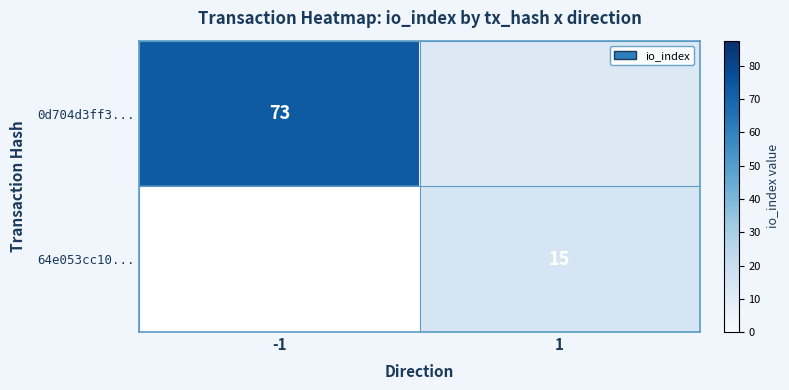

Is the value of 0d704d3ff3... at -1 greater than the value of 64e053cc10... at 1?

Yes